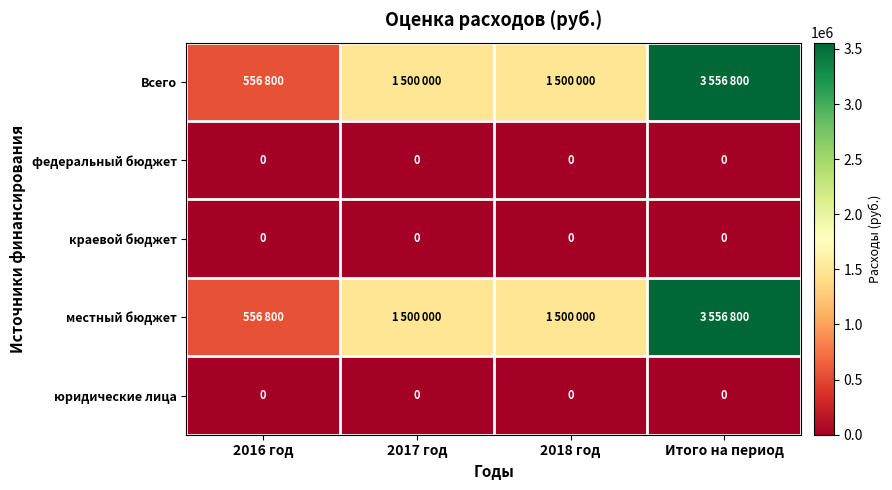

The федеральный бюджет series shows 0 at 2016 год. True or false?

True